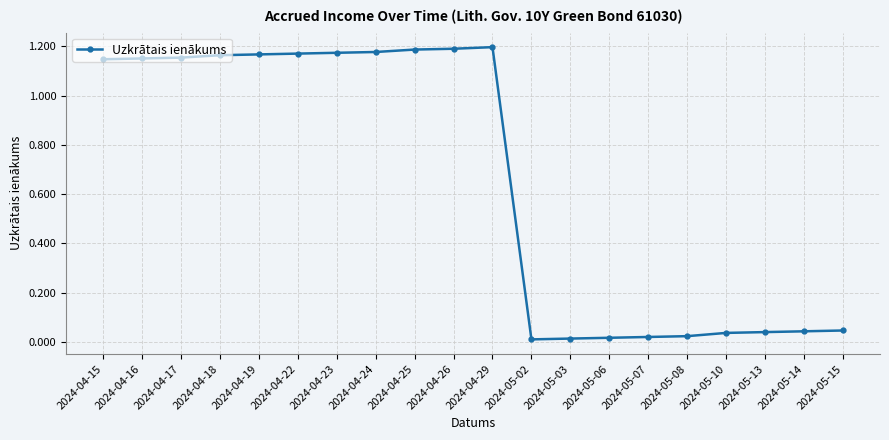

What is the sum of all values?

13.1